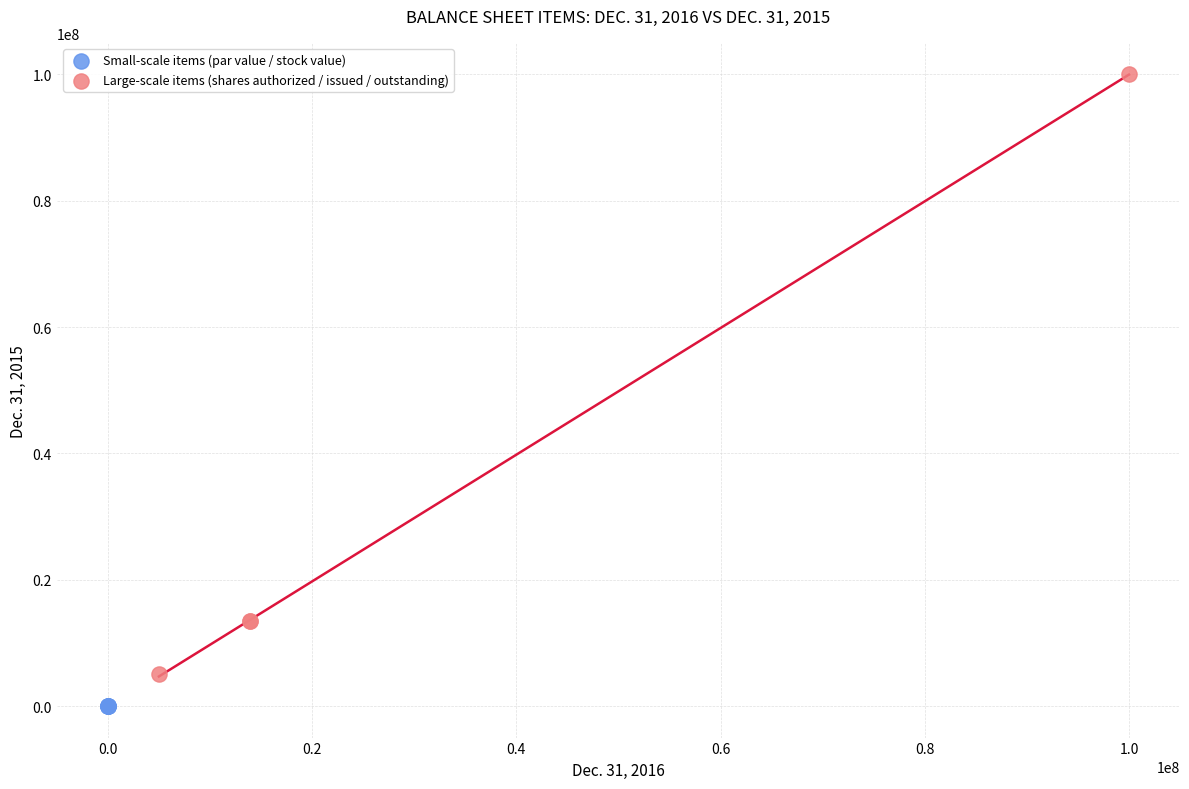

Which series contains the highest Y value?

Large-scale items (shares authorized / issued / outstanding)